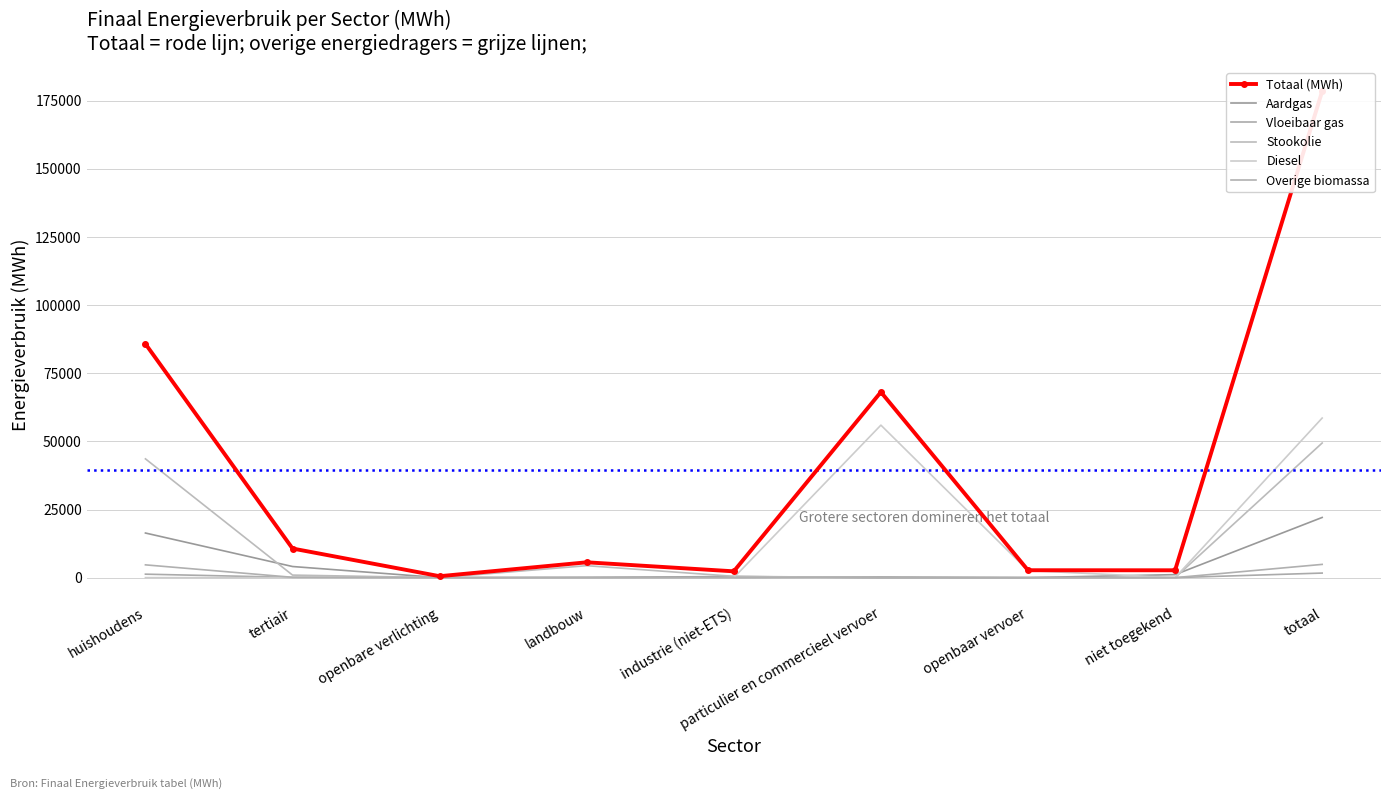

Where is Vloeibaar gas nearest to the value 840?

huishoudens